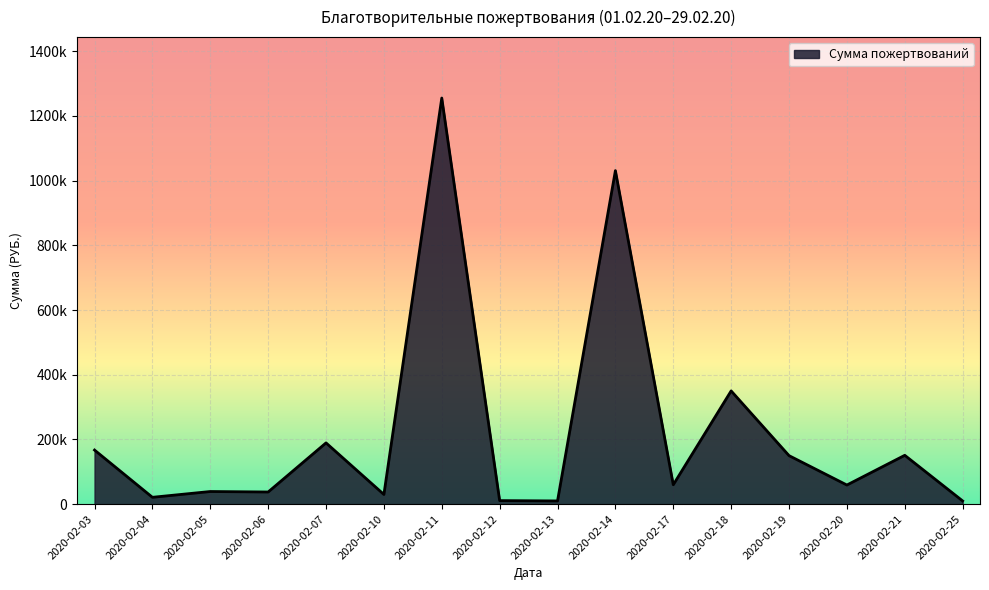

The value at 2020-02-25 is 10000.0. True or false?

True